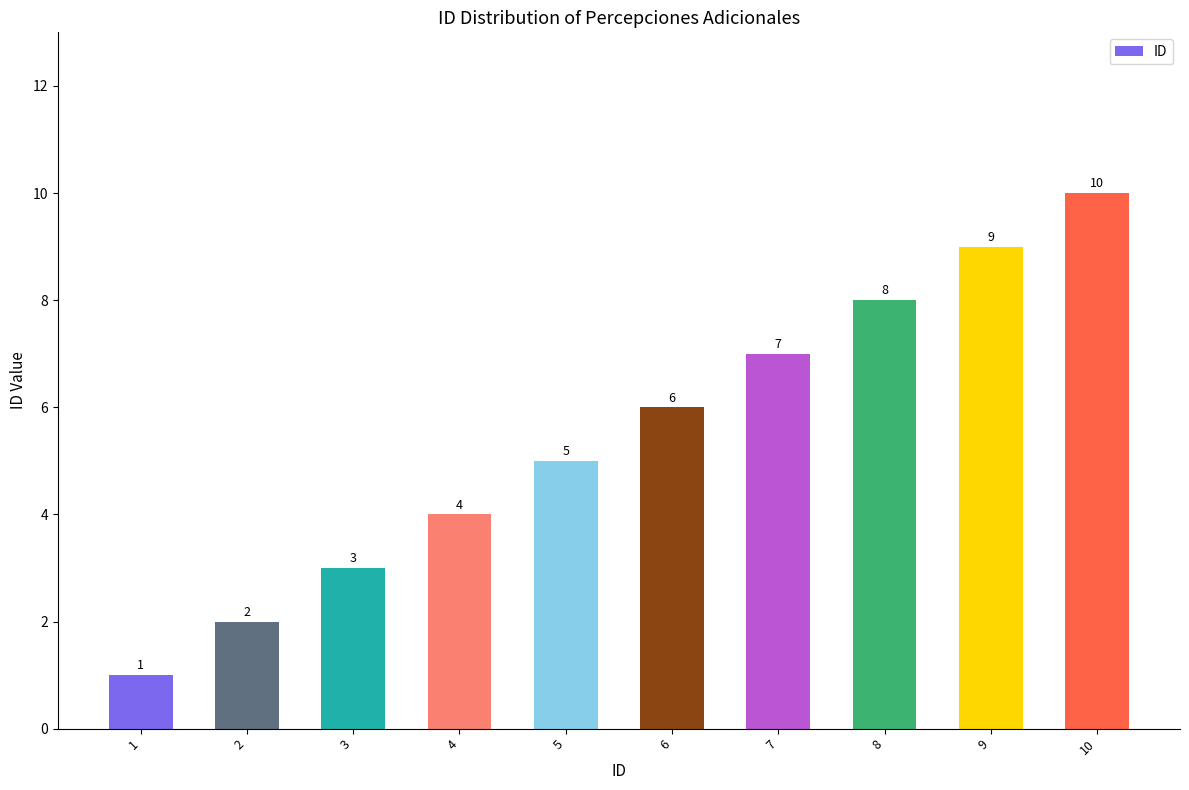

Reading right to left, what are all the values shown in this chart?

10=10	9=9	8=8	7=7	6=6	5=5	4=4	3=3	2=2	1=1